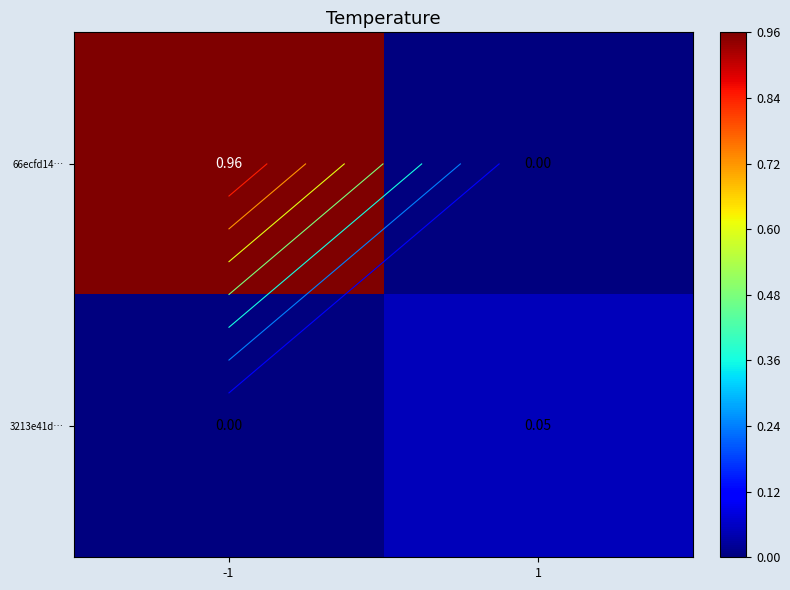

Rank the series by their maximum value, from highest to lowest.

66ecfd14…, 3213e41d…